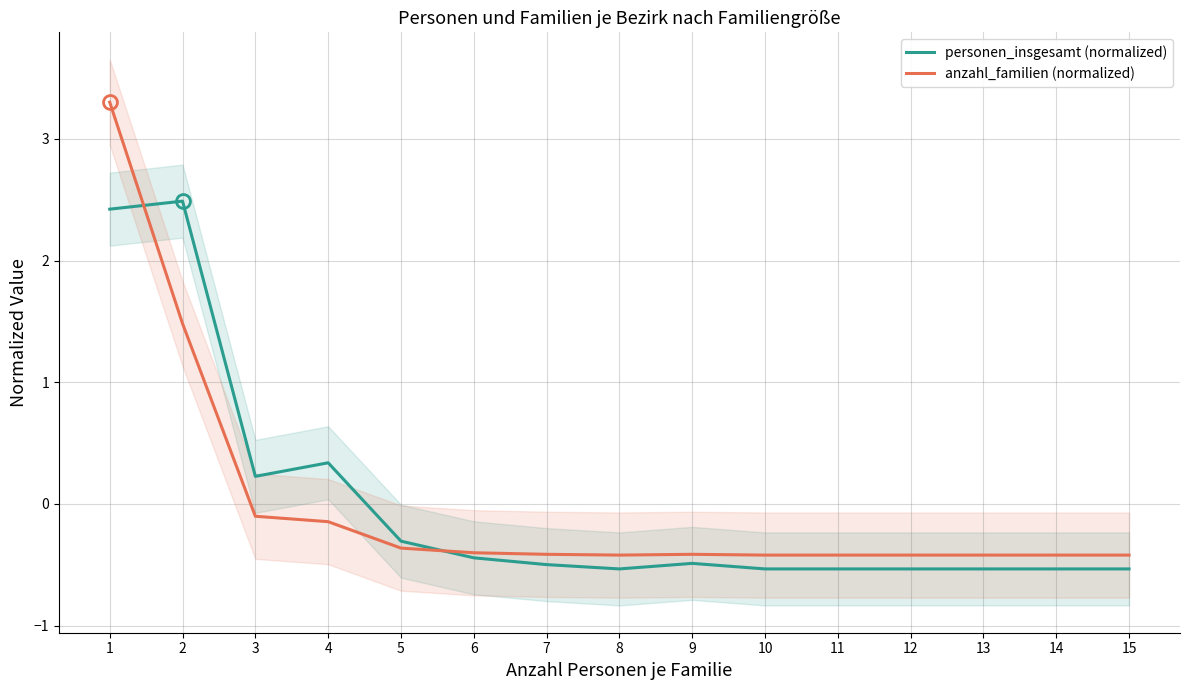

True or false: anzahl_familien (normalized) has more than 0 interior local peaks.

True